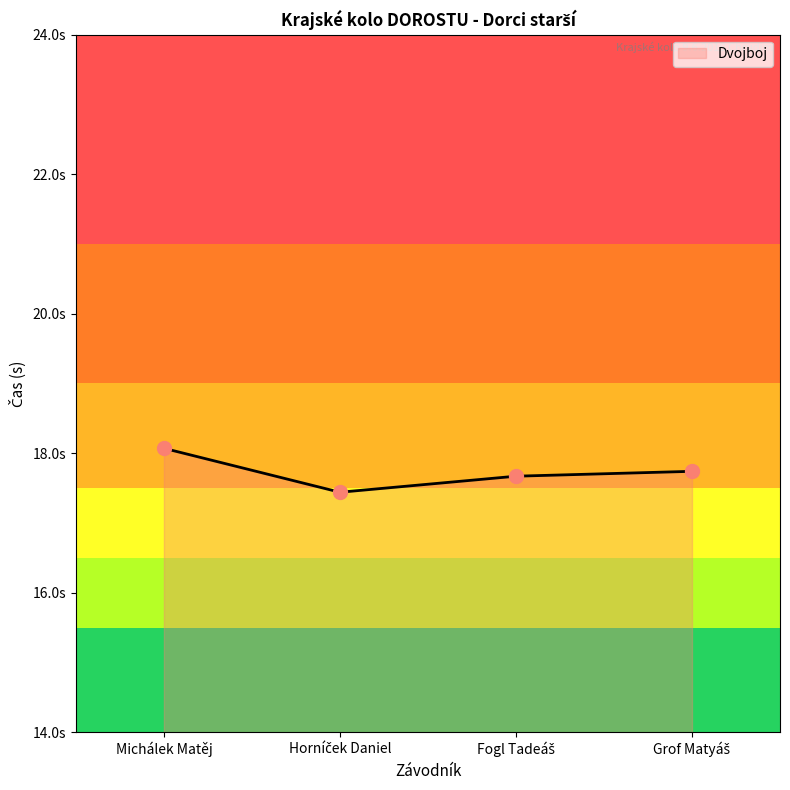

Which category has the lowest value across all series?

Horníček Daniel